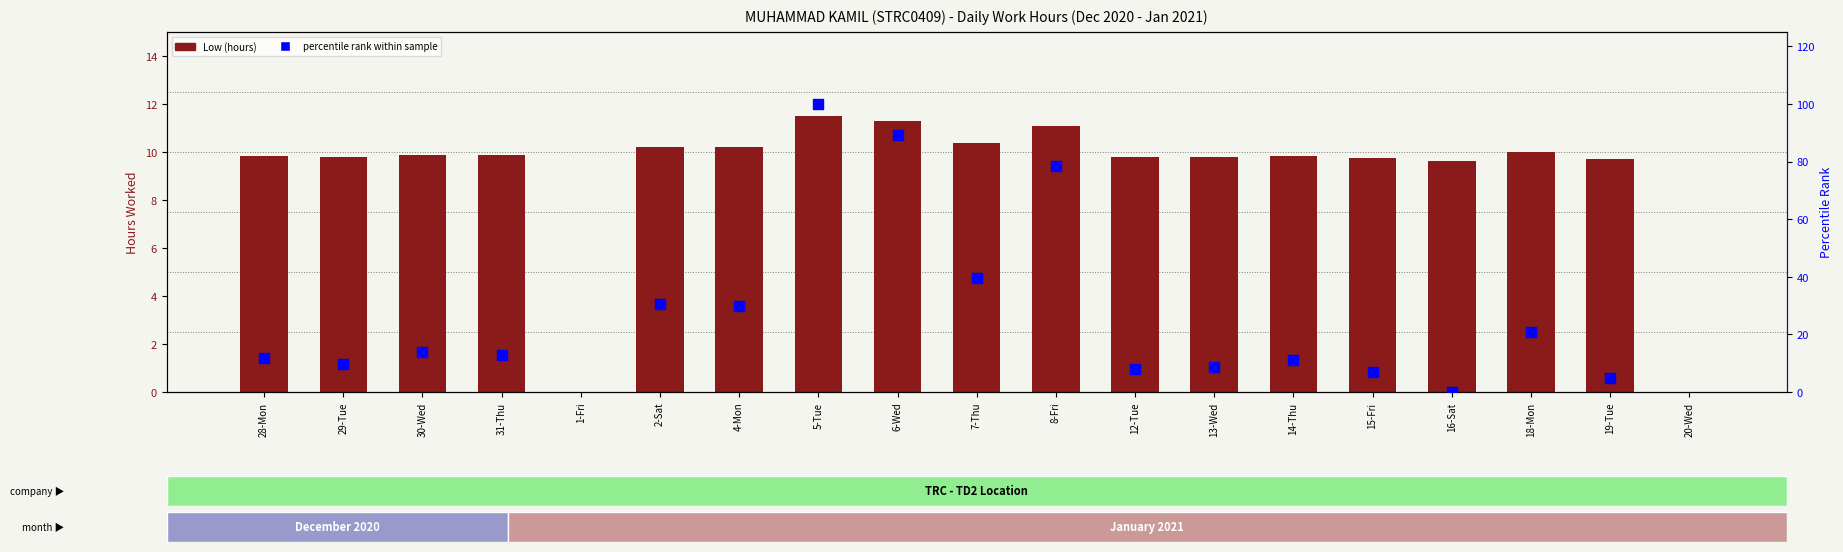

What is the change in value from 1-Fri to 6-Wed?

+11.3